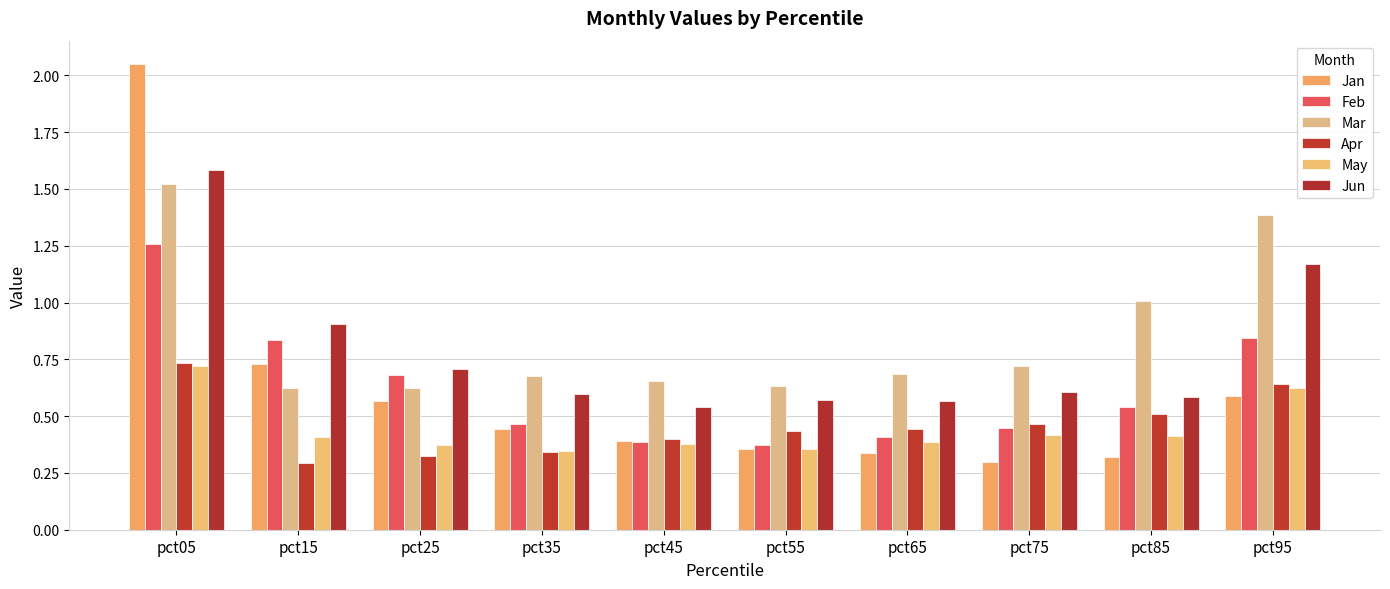

What is the spread (max minus min) of values at pct45?

0.3